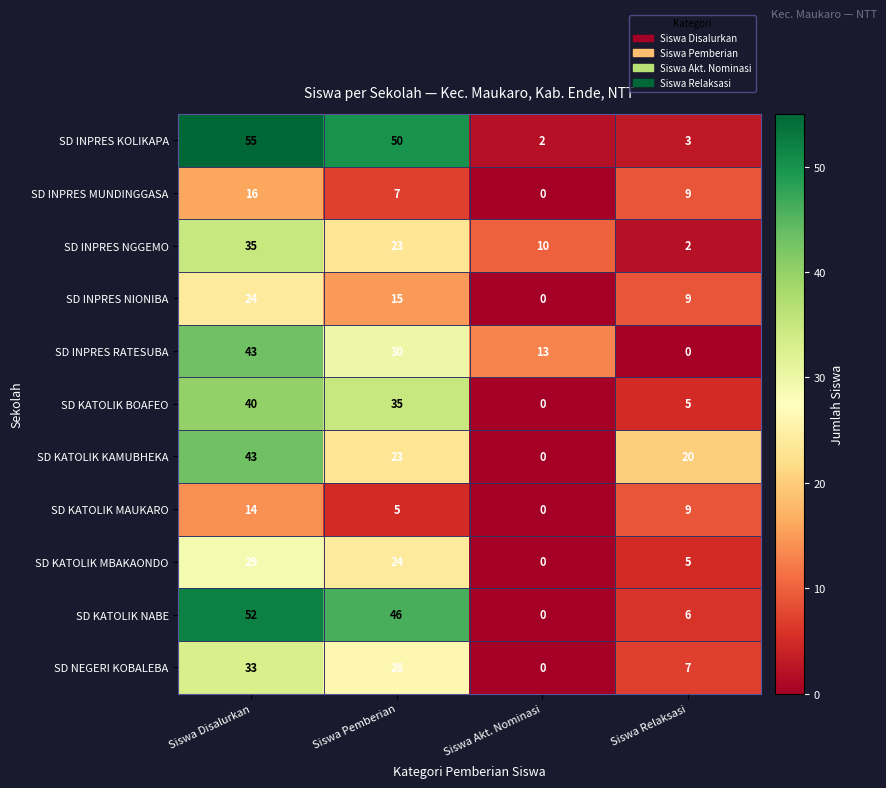

Where does the SD INPRES MUNDINGGASA series first go above 9?

Siswa Disalurkan